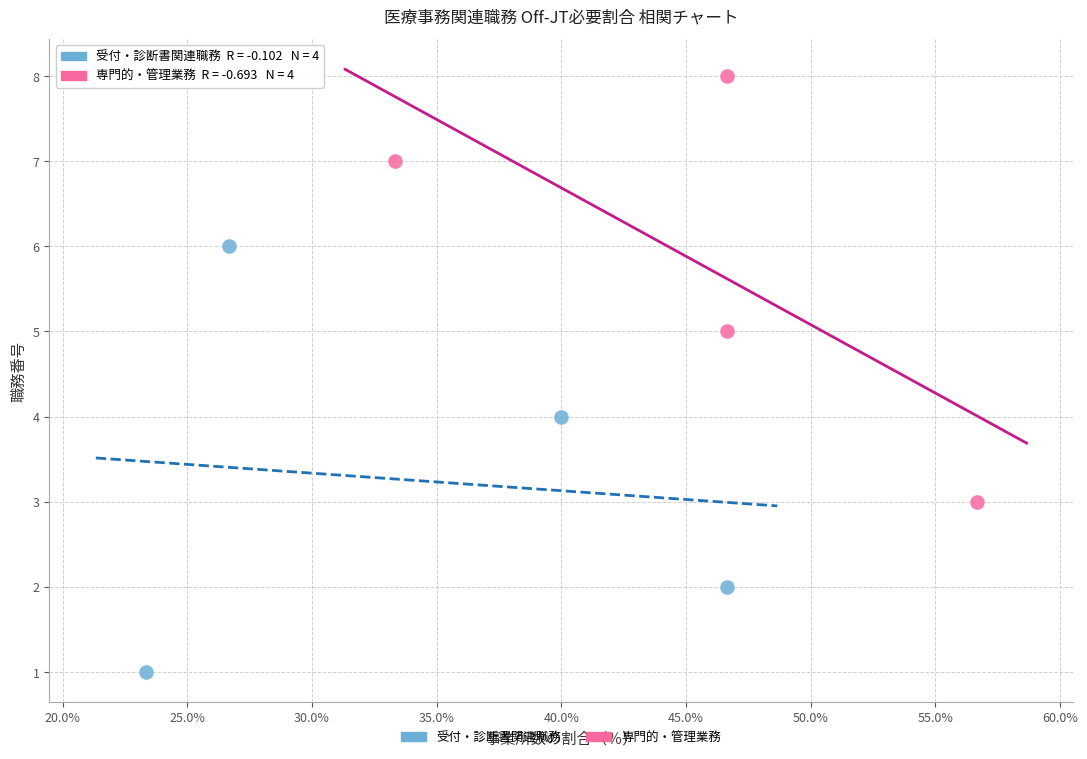

Which series contains the lowest Y value?

受付・診断書関連職務